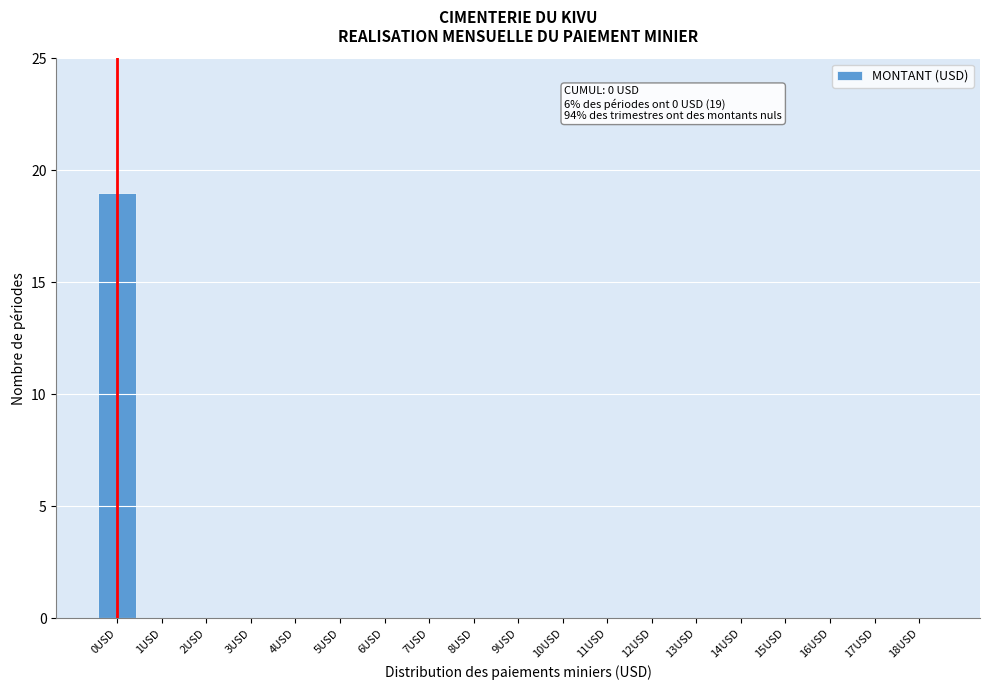

Reading left to right, what are all the values shown in this chart?

0USD=19	1USD=0	2USD=0	3USD=0	4USD=0	5USD=0	6USD=0	7USD=0	8USD=0	9USD=0	10USD=0	11USD=0	12USD=0	13USD=0	14USD=0	15USD=0	16USD=0	17USD=0	18USD=0